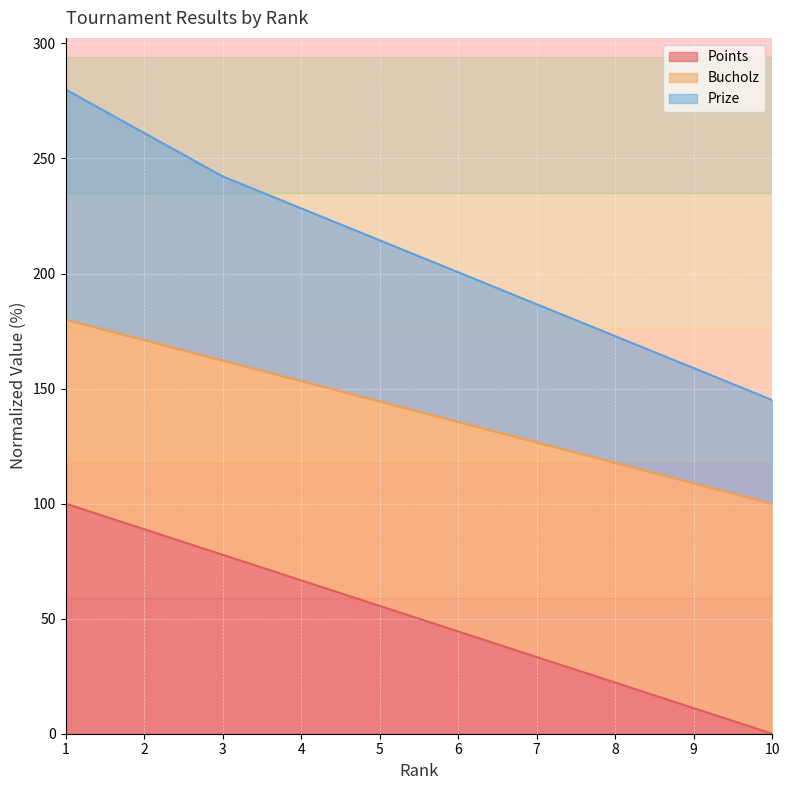

What is the total value across all series at 2?

261.1